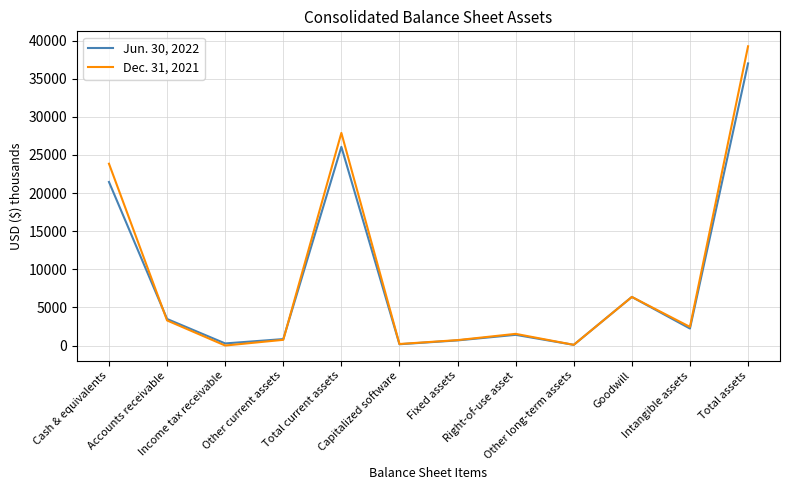

Which series changed the most between Income tax receivable and Fixed assets?

Dec. 31, 2021